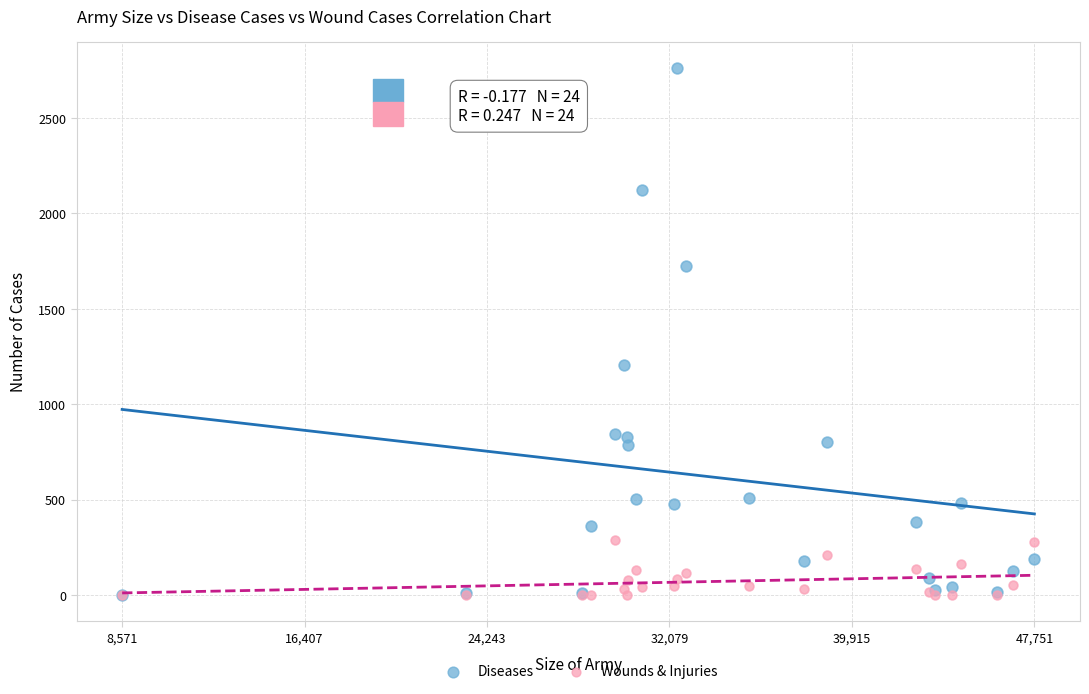

In the Diseases series, what Y value is closest to 1381?

1205